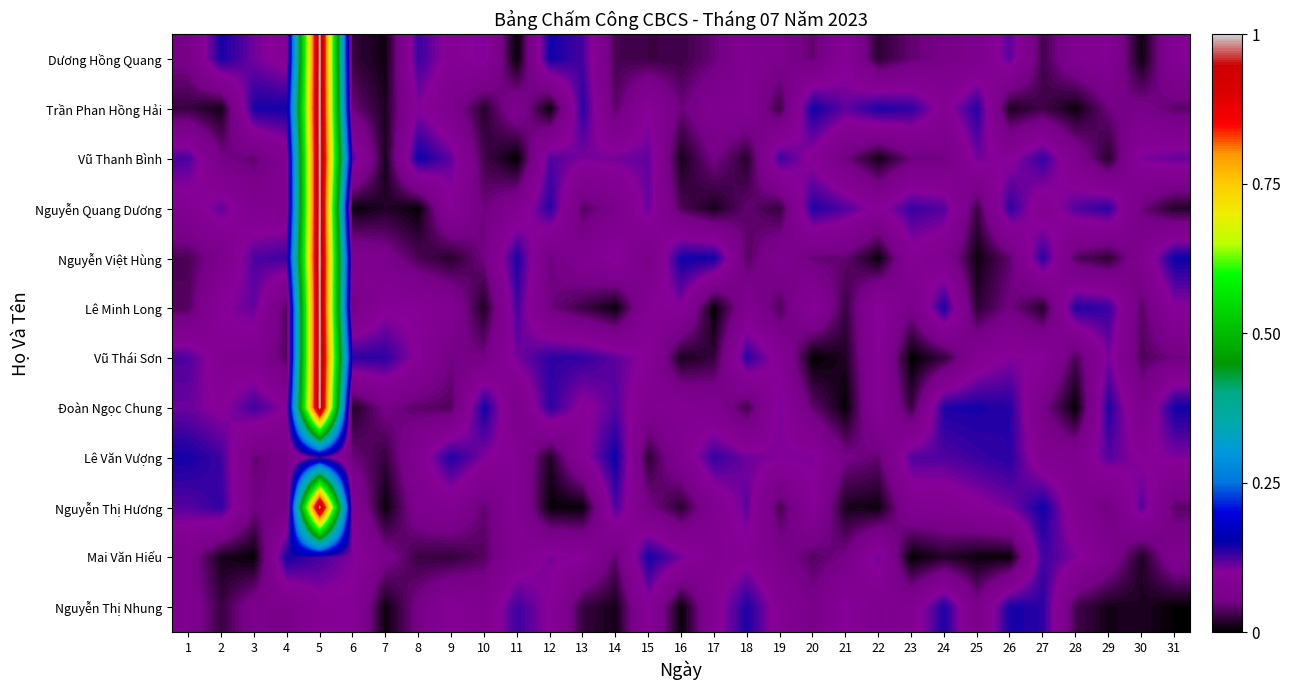

Rank the series by their maximum value, from highest to lowest.

Dương Hồng Quang, Trần Phan Hồng Hải, Vũ Thanh Bình, Nguyễn Quang Dương, Nguyễn Việt Hùng, Lê Minh Long, Vũ Thái Sơn, Đoàn Ngọc Chung, Nguyễn Thị Hương, Lê Văn Vượng, Mai Văn Hiếu, Nguyễn Thị Nhung